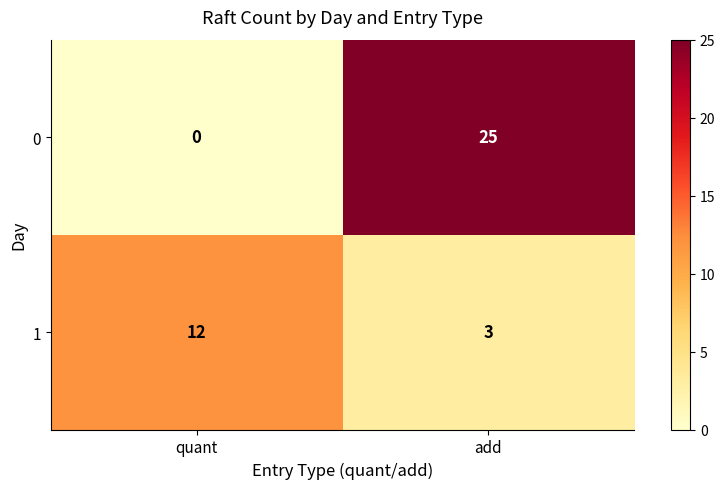

Reading left to right, extract all data points from this chart.

0: quant=0	add=25
1: quant=12	add=3